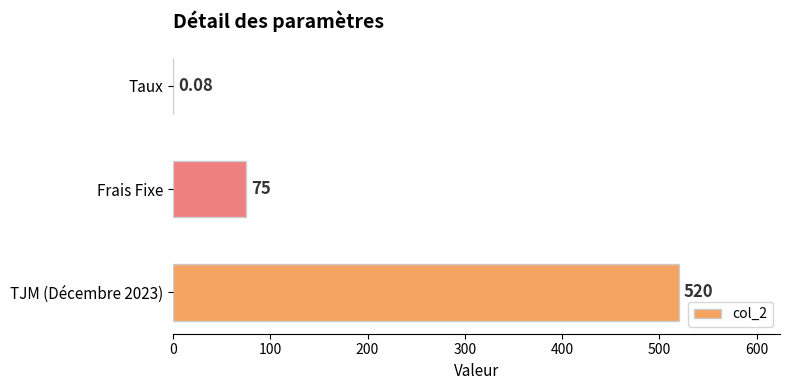

Where is the data nearest to the value 260?

Frais Fixe